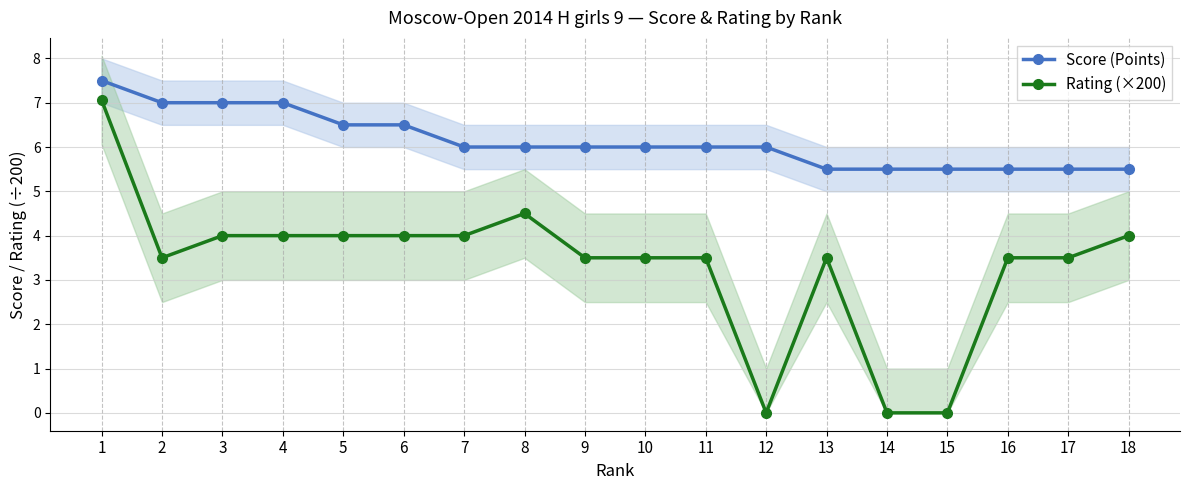

Is this an area chart (filled region under the line)?

No